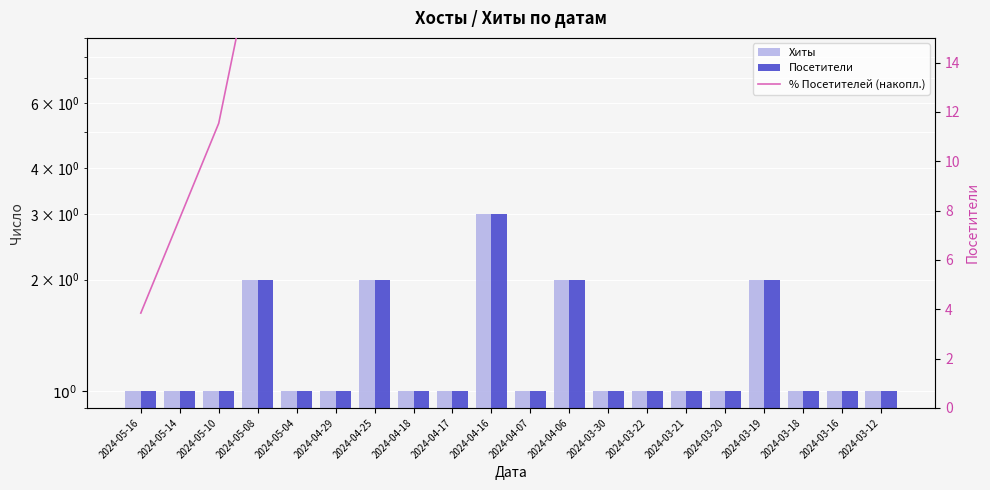

How many series are shown in this chart?

3